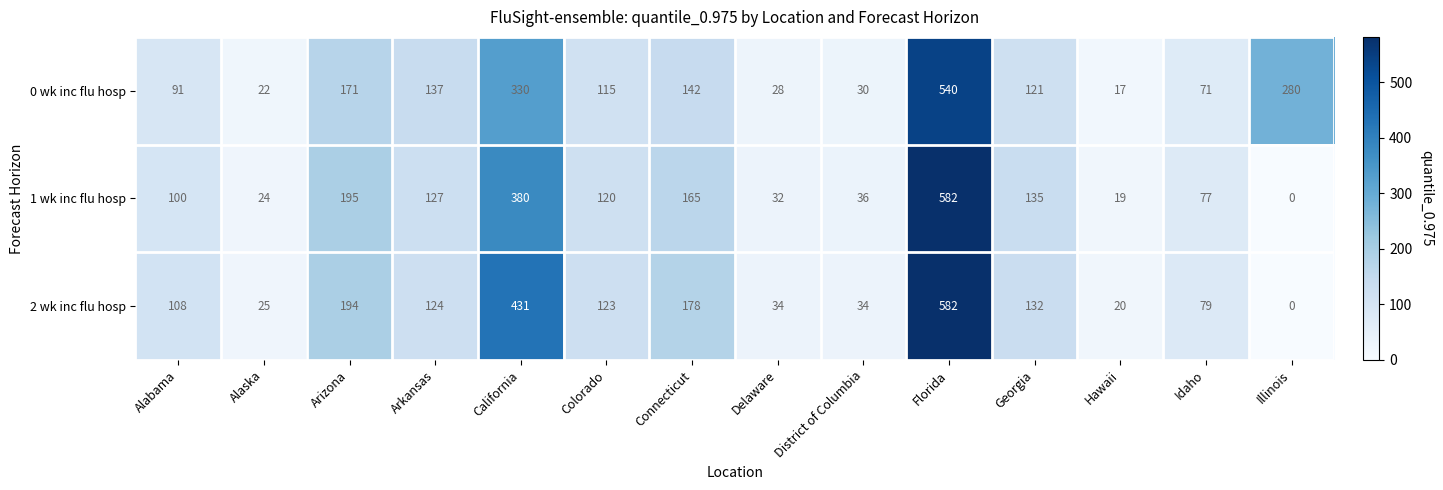

True or false: 2 wk inc flu hosp has a value of 20 at Hawaii.

True